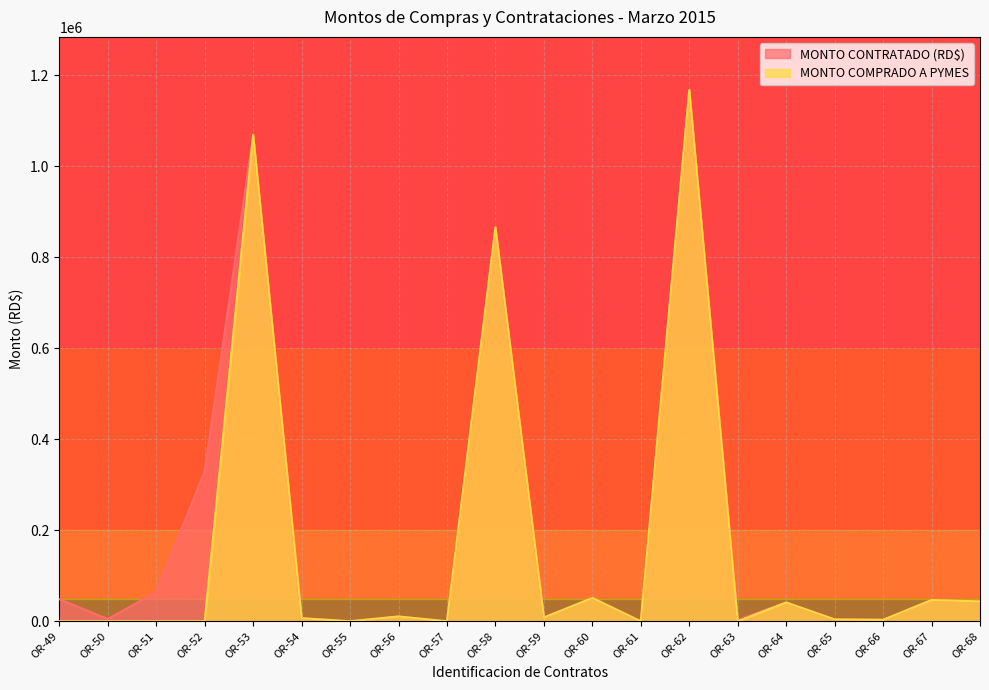

Is it true that MONTO CONTRATADO (RD$) equals 1058.1 at OR-66?

False